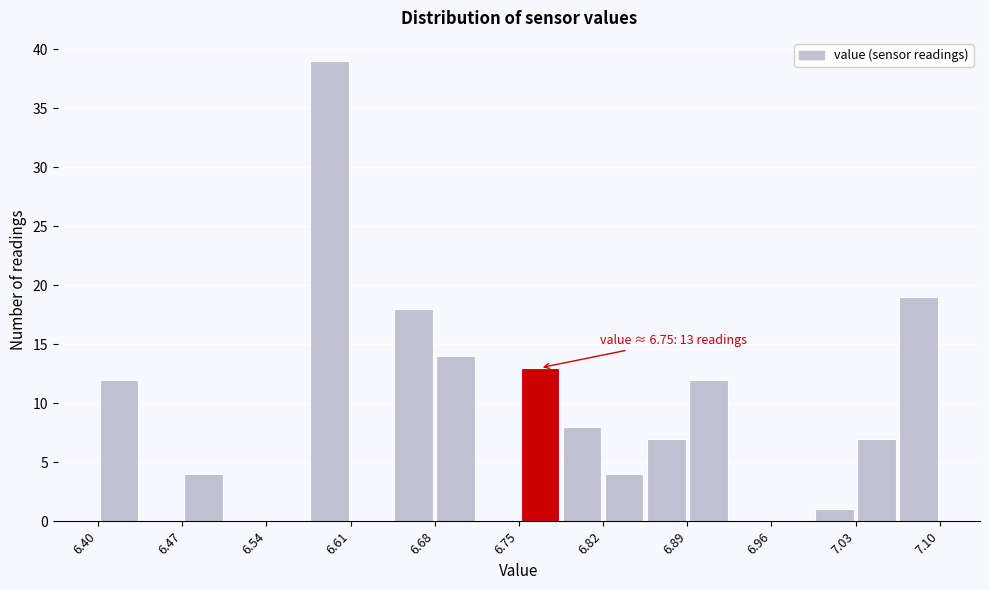

Read against the x-axis, roughly where is the centre of the tallest bar?

6.59